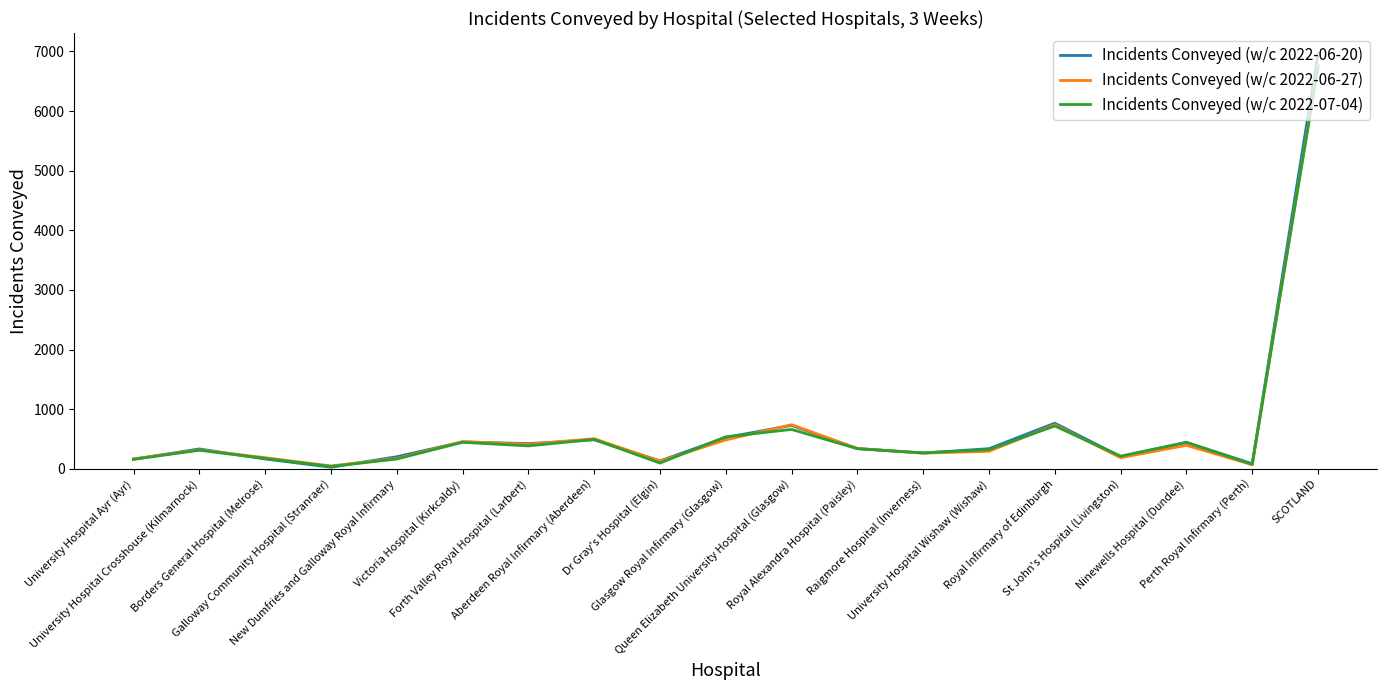

Which series has the widest spread of values?

Incidents Conveyed (w/c 2022-06-20)